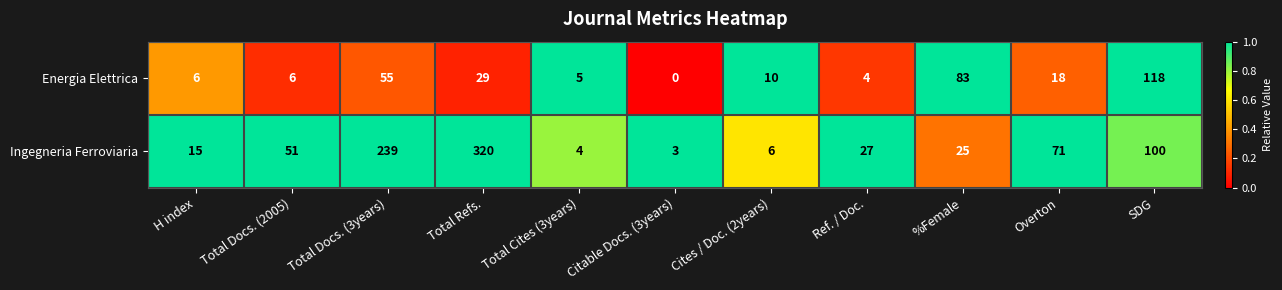

List the series in order of their overall mean, highest first.

Ingegneria Ferroviaria, Energia Elettrica